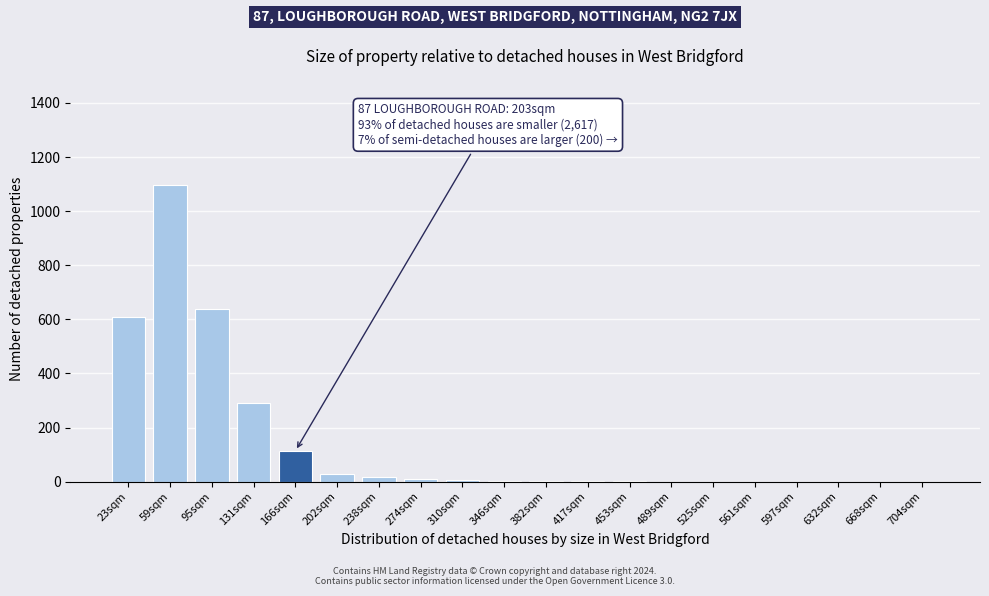

What is the maximum value shown in the chart?

1095